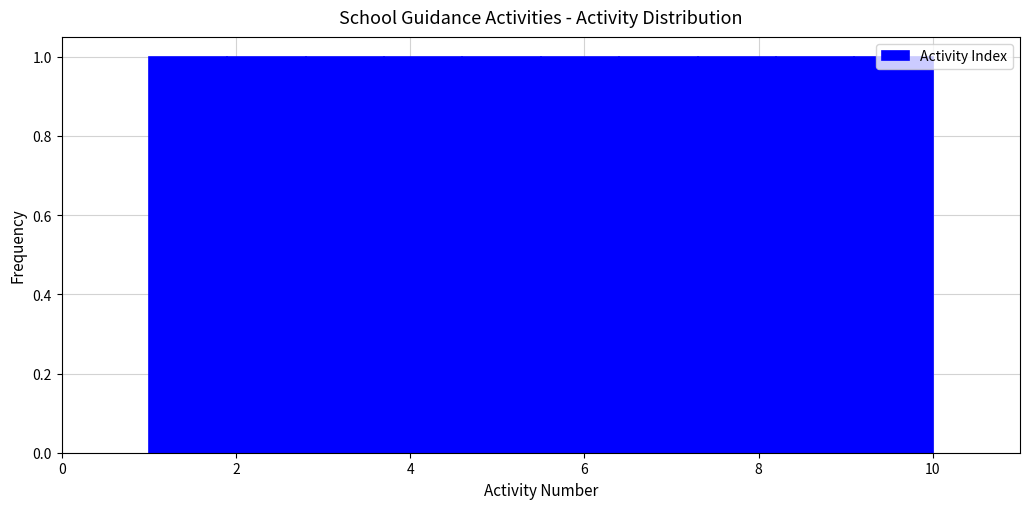

Reading left to right, list every bar in this chart as the range it spans on the x-axis followed by its height. Neither the bar edges nor the heights are printed on the chart, so give them approximately, as read against the axes.

1.0 to 1.9: 1
1.9 to 2.8: 1
2.8 to 3.7: 1
3.7 to 4.6: 1
4.6 to 5.5: 1
5.5 to 6.4: 1
6.4 to 7.3: 1
7.3 to 8.2: 1
8.2 to 9.1: 1
9.1 to 10.0: 1